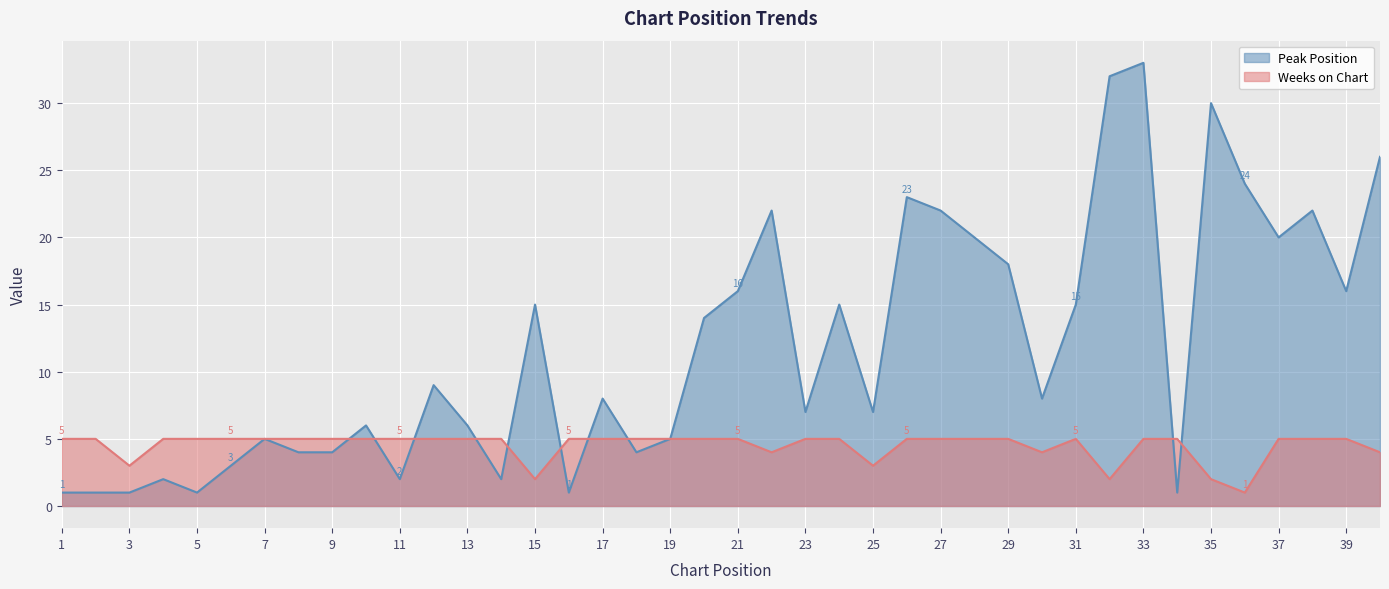

Between which two adjacent categories do Peak Position and Weeks on Chart first intersect?

9 and 10